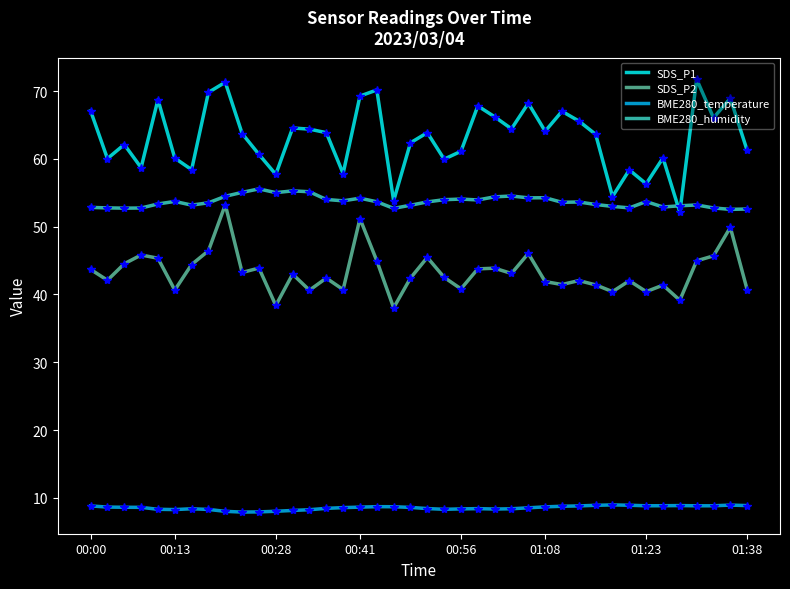

True or false: SDS_P2 and SDS_P1 cross at least once.

False